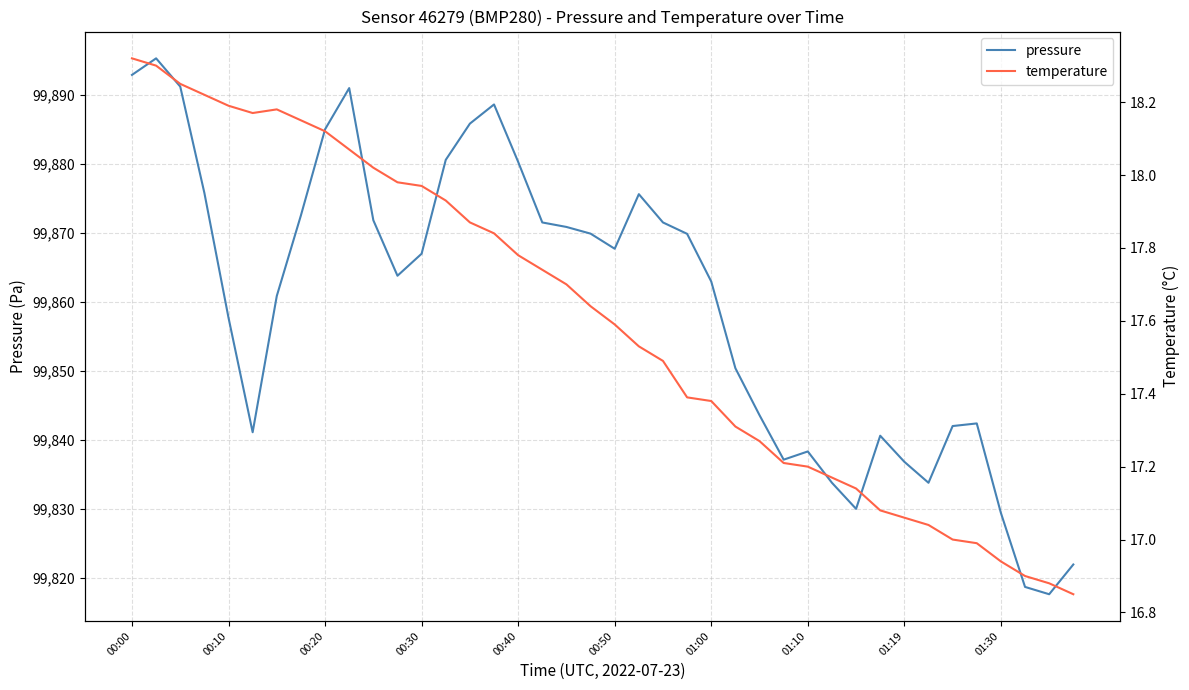

Where does the pressure series first go above 99867?

00:00